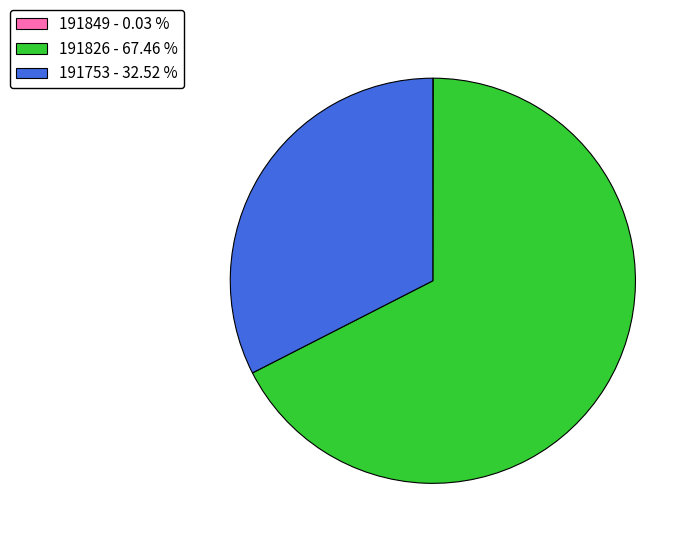

Which slice is the largest?

191826 - 67.46 %